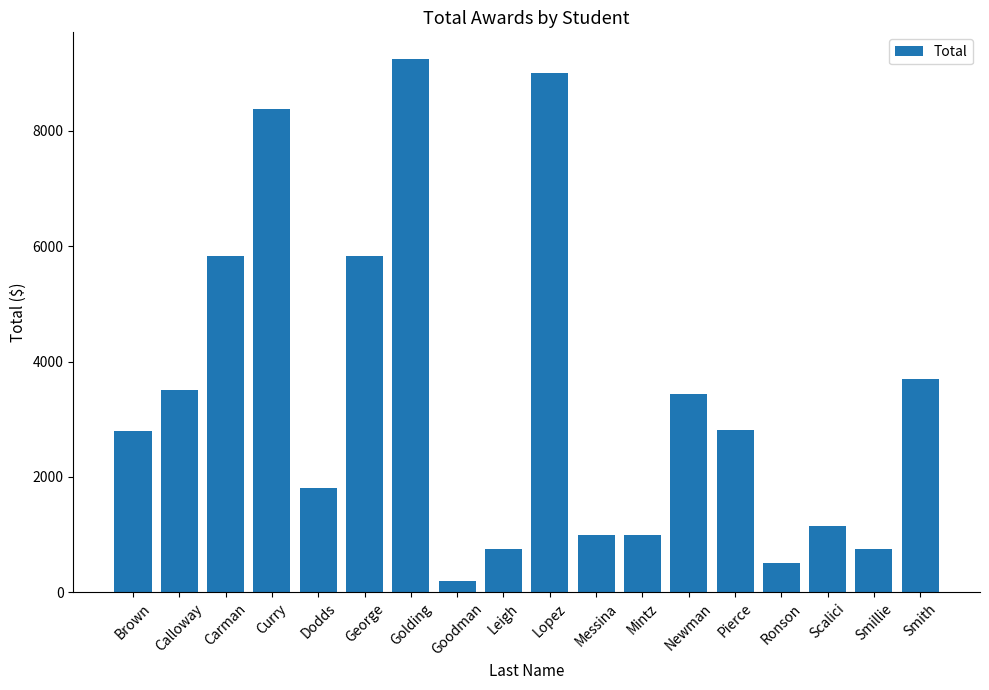

How many data points does each series have?

18